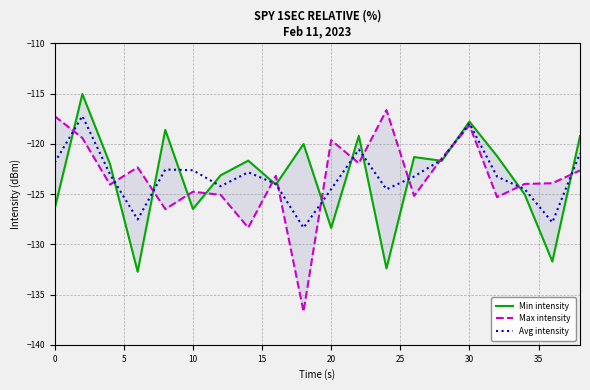

Is it true that Avg intensity equals -124.5 at 20?

True